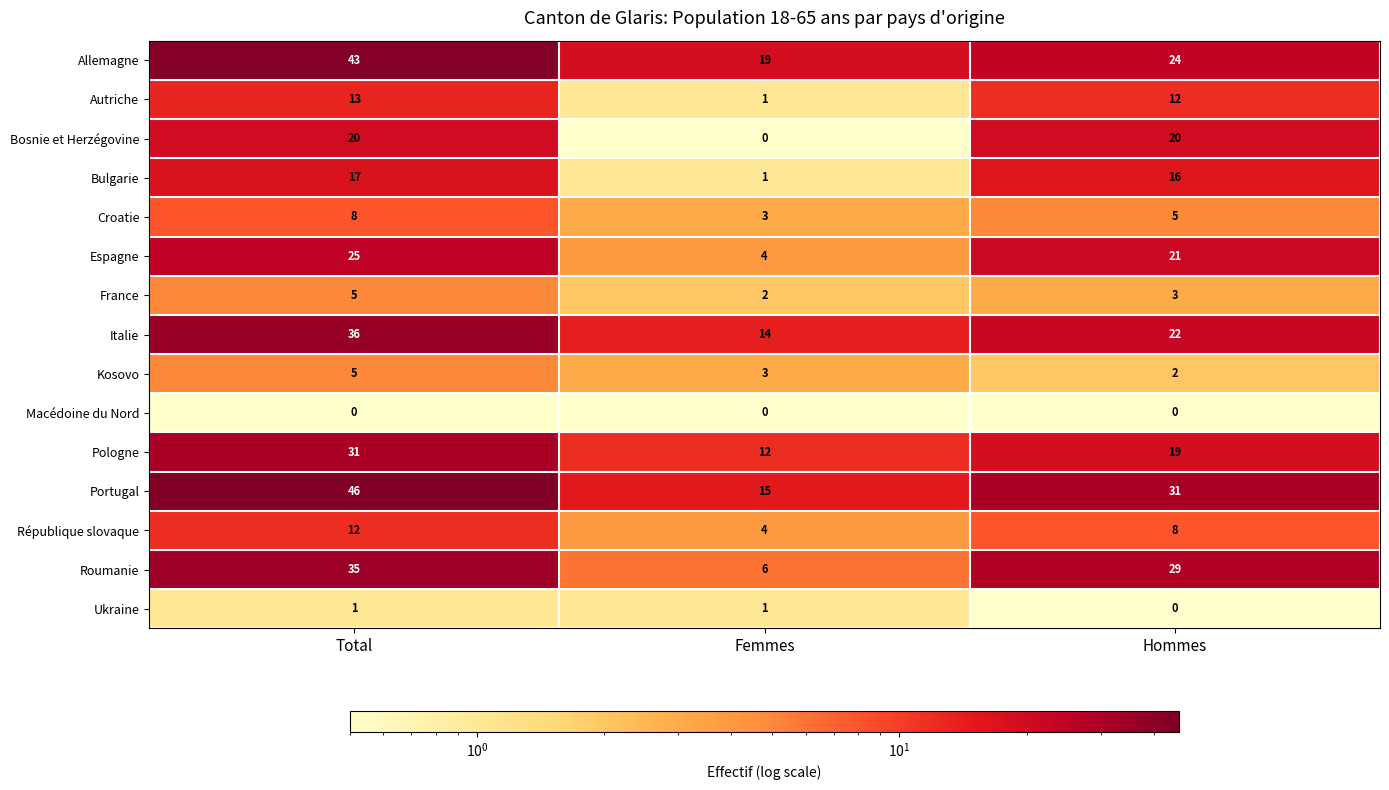

What is the spread (max minus min) of values at Femmes?

19